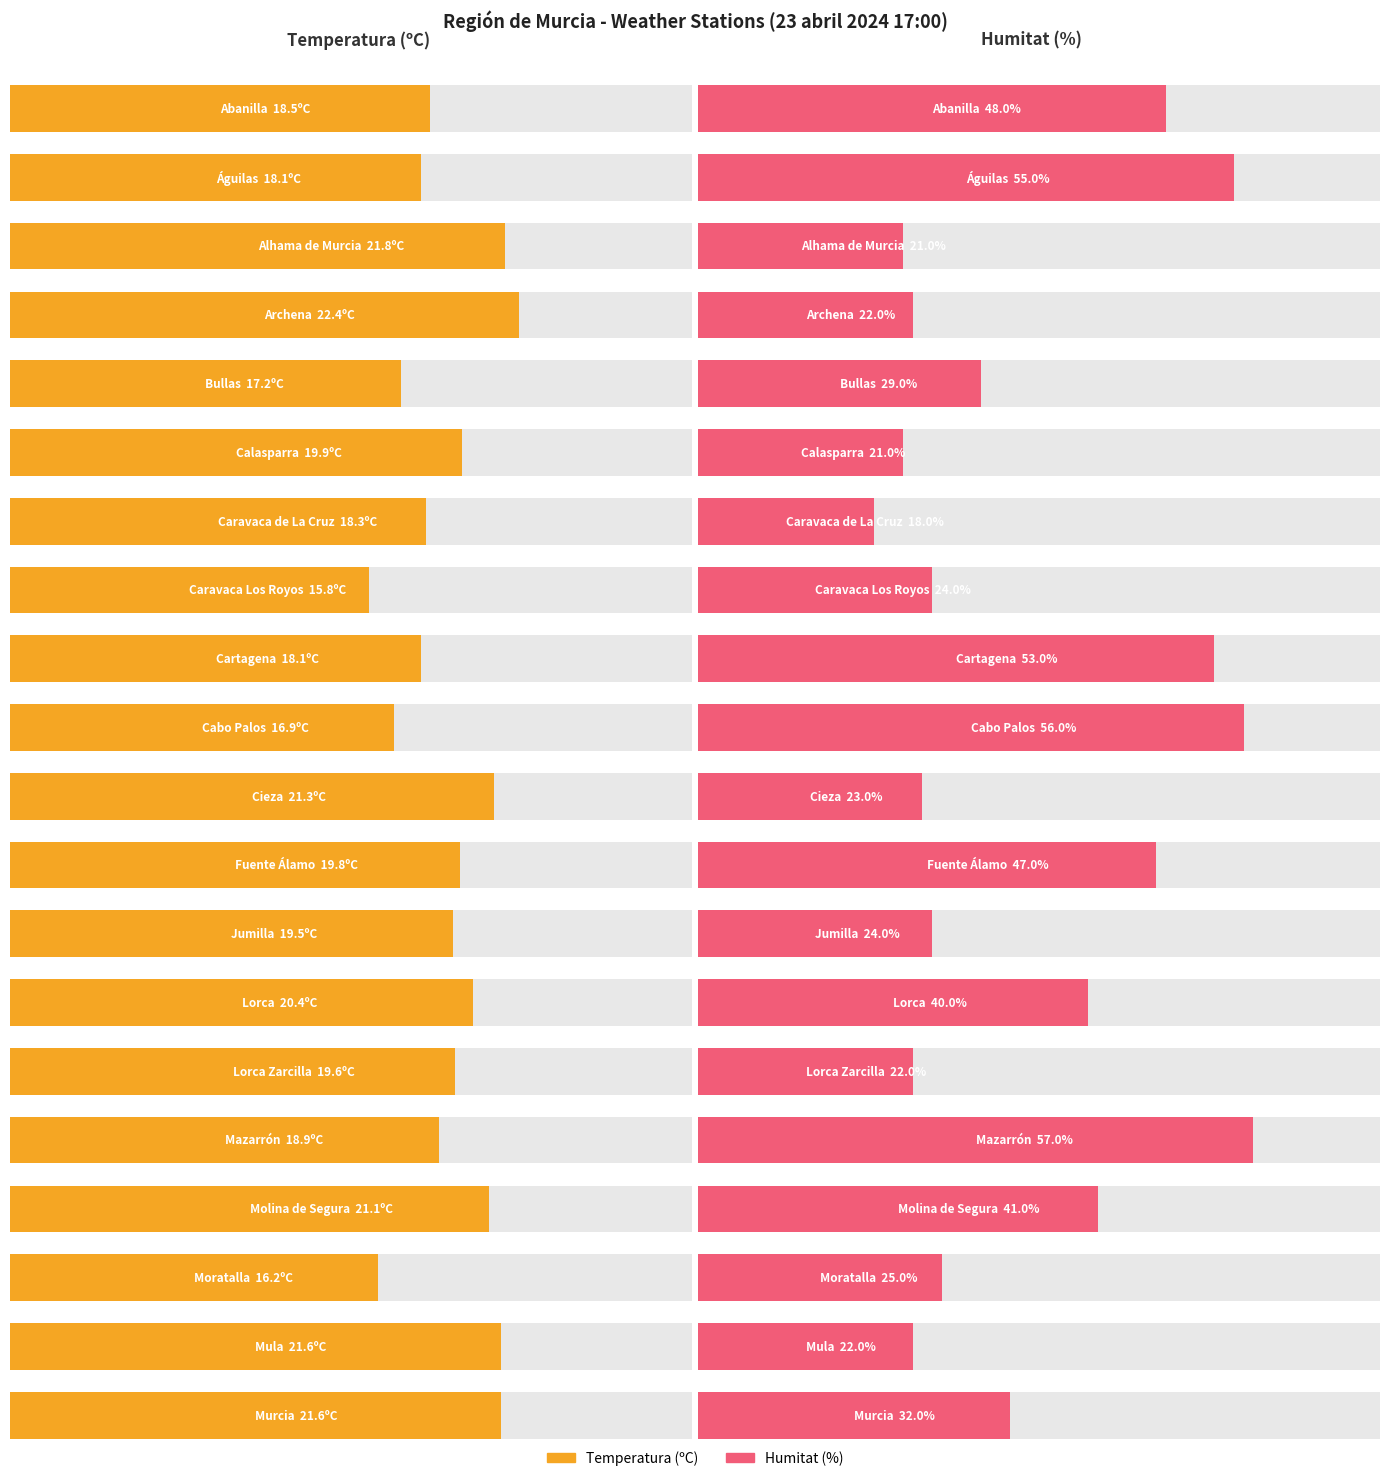

What is the difference between the maximum and minimum values in the Humitat (%) series?

39.0